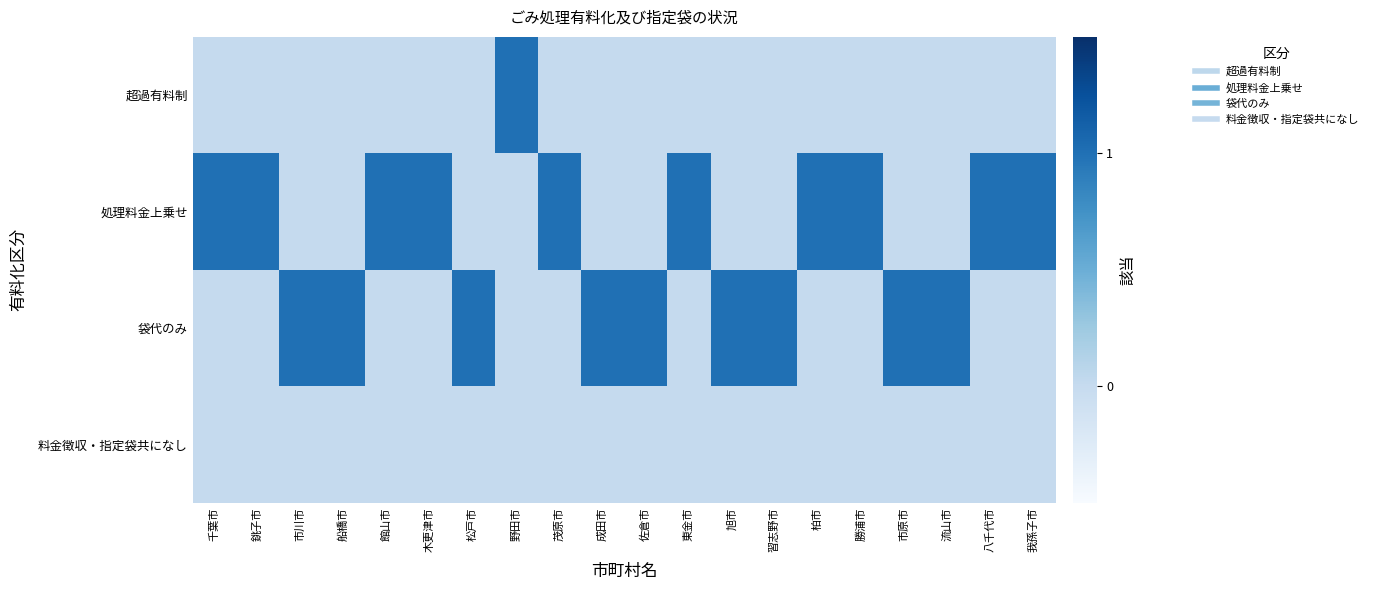

Reading left to right, list all the values displayed in this chart.

超過有料制: 千葉市=0	銚子市=0	市川市=0	船橋市=0	館山市=0	木更津市=0	松戸市=0	野田市=1	茂原市=0	成田市=0	佐倉市=0	東金市=0	旭市=0	習志野市=0	柏市=0	勝浦市=0	市原市=0	流山市=0	八千代市=0	我孫子市=0
処理料金上乗せ: 千葉市=1	銚子市=1	市川市=0	船橋市=0	館山市=1	木更津市=1	松戸市=0	野田市=0	茂原市=1	成田市=0	佐倉市=0	東金市=1	旭市=0	習志野市=0	柏市=1	勝浦市=1	市原市=0	流山市=0	八千代市=1	我孫子市=1
袋代のみ: 千葉市=0	銚子市=0	市川市=1	船橋市=1	館山市=0	木更津市=0	松戸市=1	野田市=0	茂原市=0	成田市=1	佐倉市=1	東金市=0	旭市=1	習志野市=1	柏市=0	勝浦市=0	市原市=1	流山市=1	八千代市=0	我孫子市=0
料金徴収・指定袋共になし: 千葉市=0	銚子市=0	市川市=0	船橋市=0	館山市=0	木更津市=0	松戸市=0	野田市=0	茂原市=0	成田市=0	佐倉市=0	東金市=0	旭市=0	習志野市=0	柏市=0	勝浦市=0	市原市=0	流山市=0	八千代市=0	我孫子市=0